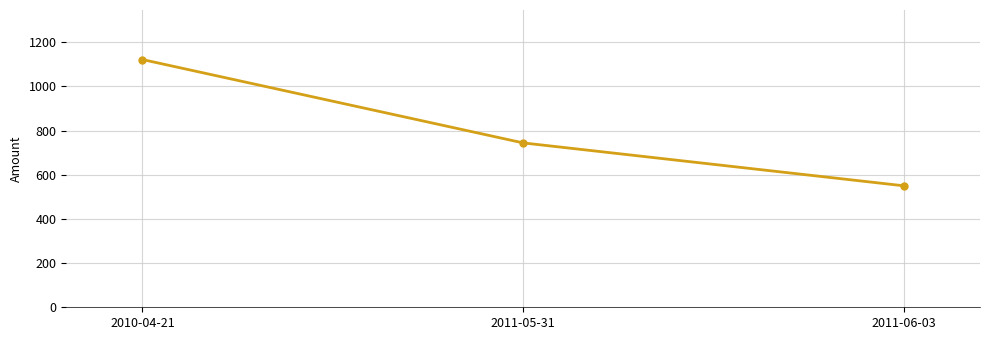

Reading left to right, transcribe all the data shown in this chart.

2010-04-21=1121.8	2011-05-31=744.3	2011-06-03=550.1